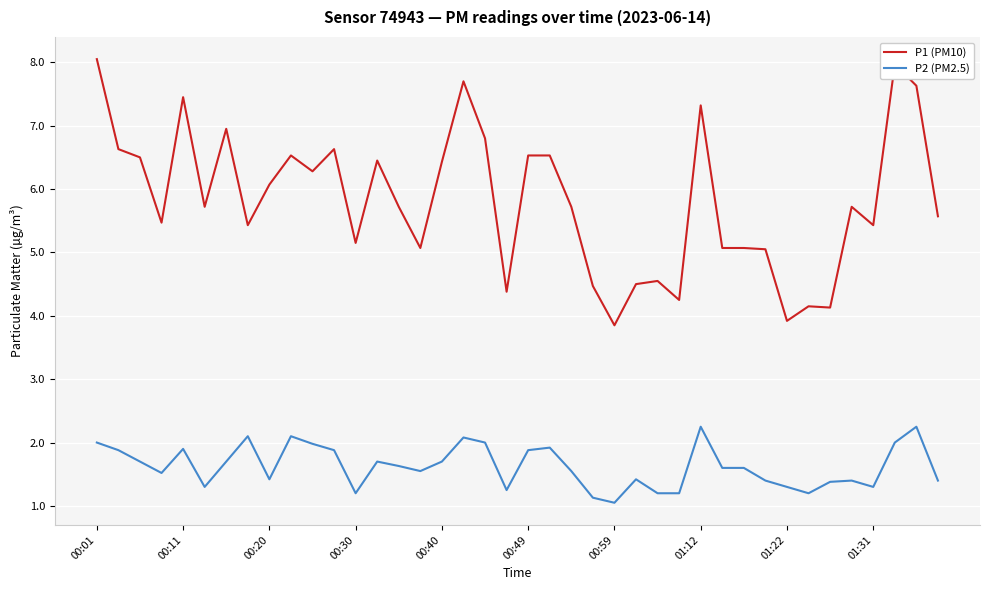

What is the smallest value displayed?

1.1